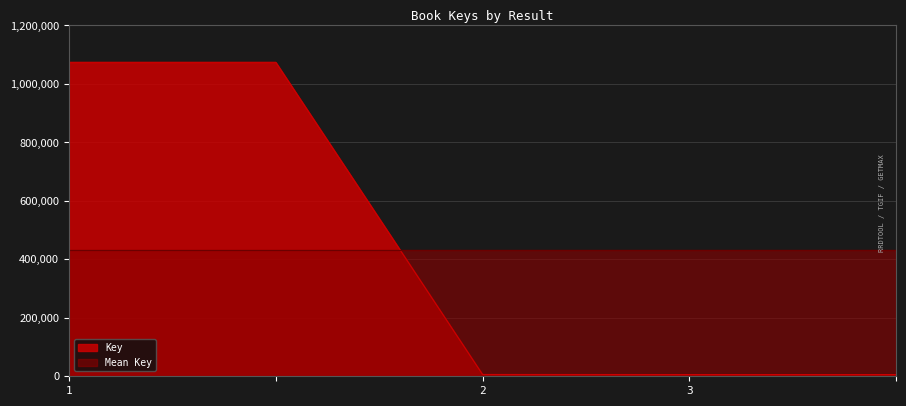

What is the difference between the maximum and minimum values?

1068129